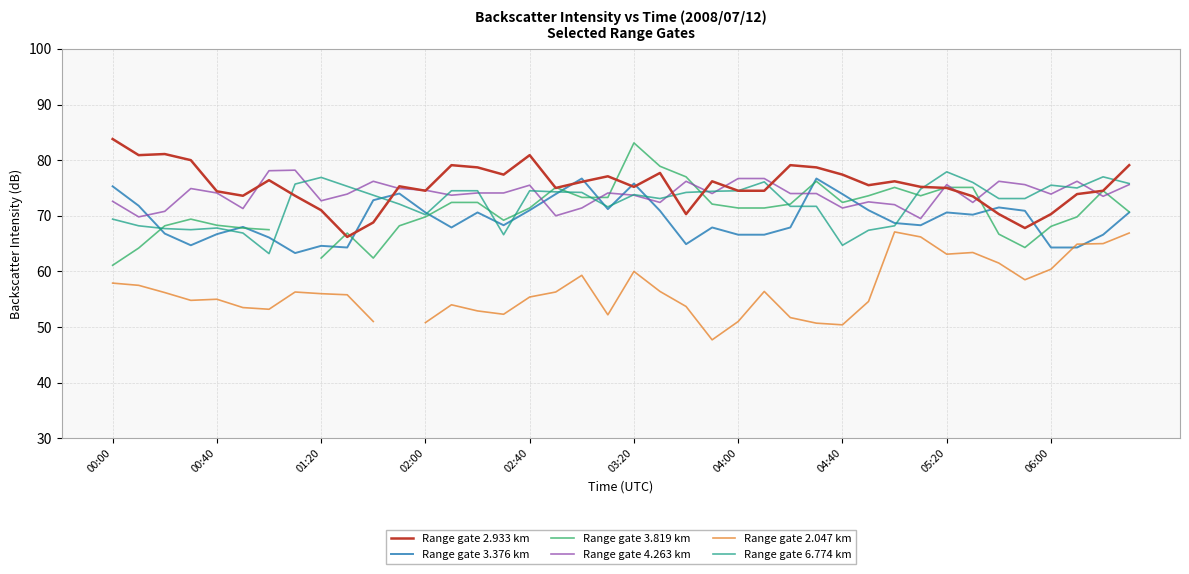

Is this an area chart (filled region under the line)?

No